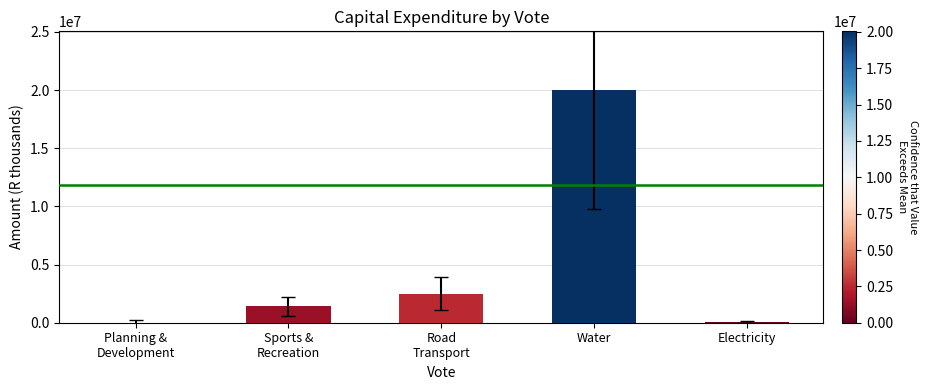

What is the sum of all values?

24023252